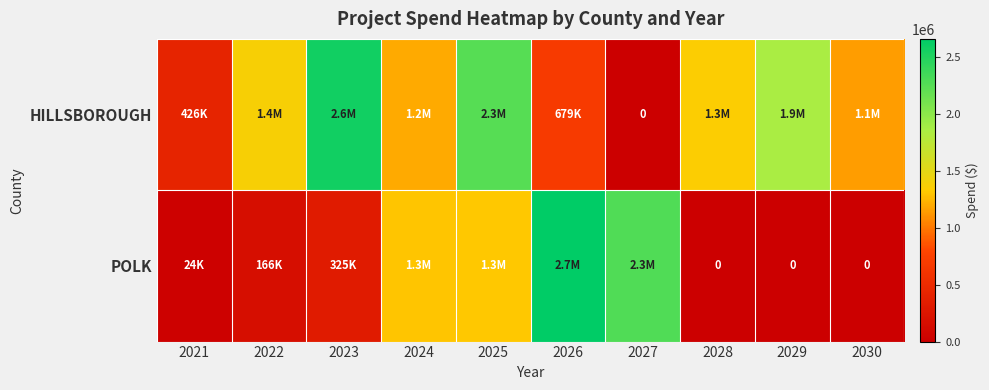

Is it true that POLK equals 2287071.2 at 2027?

True